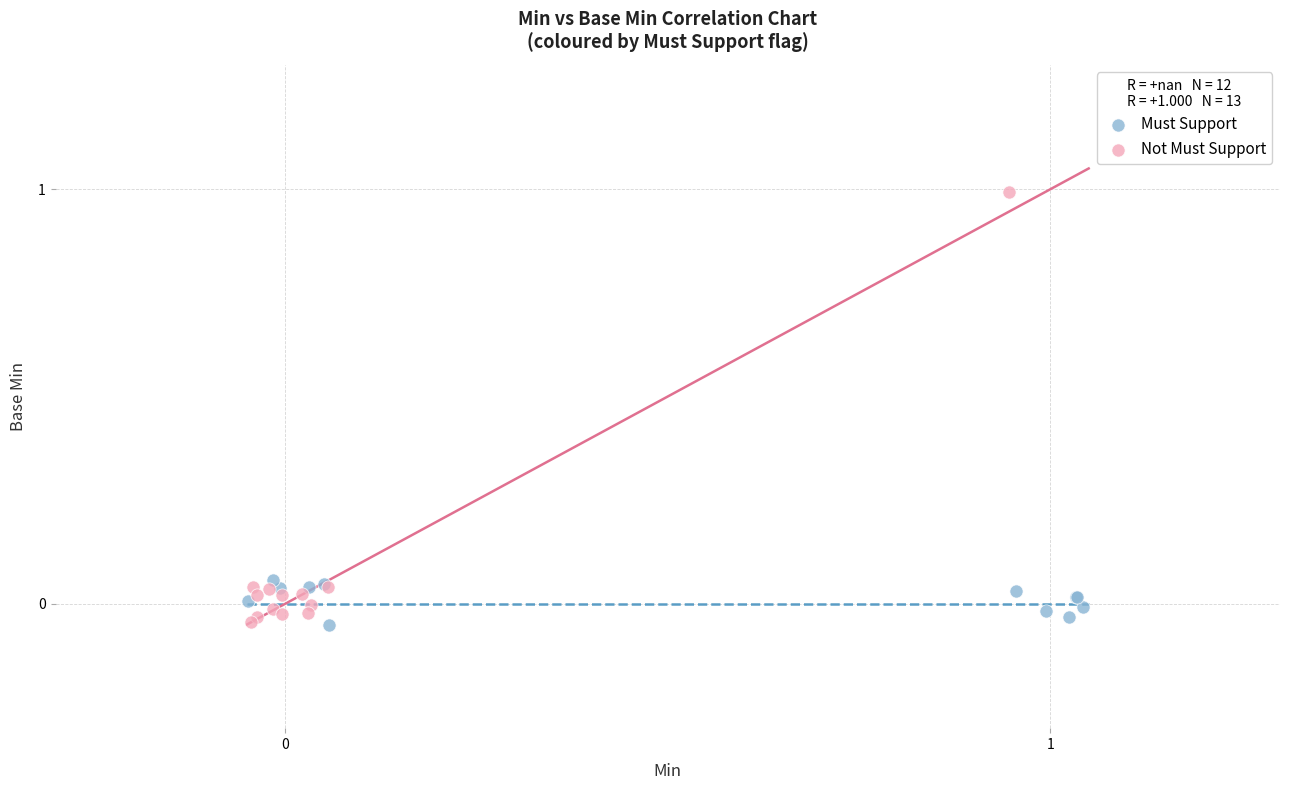

Which series contains the highest Y value?

Not Must Support